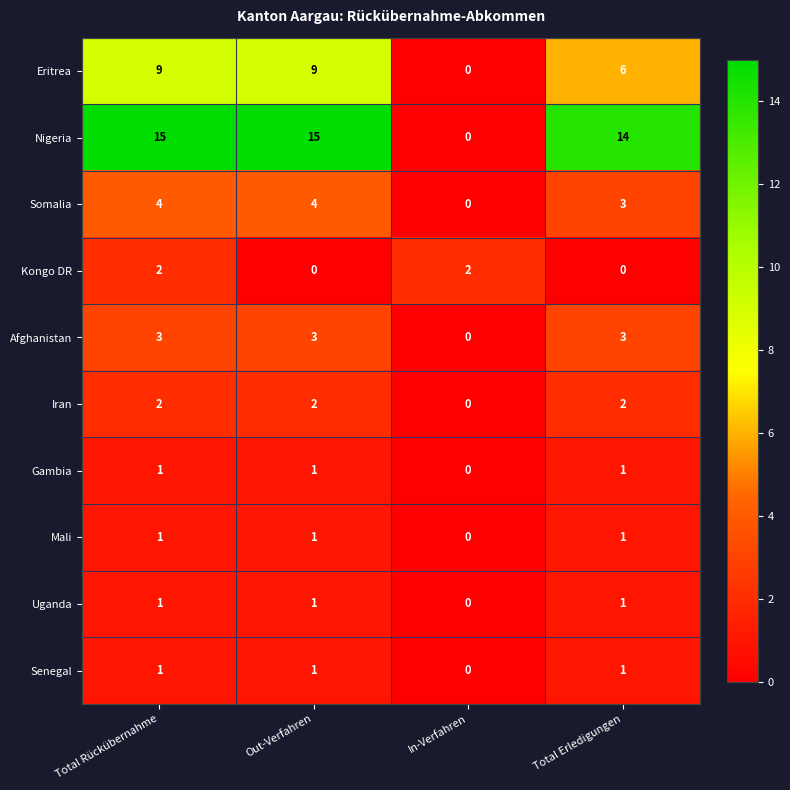

How many values in the Senegal series are below 1?

1